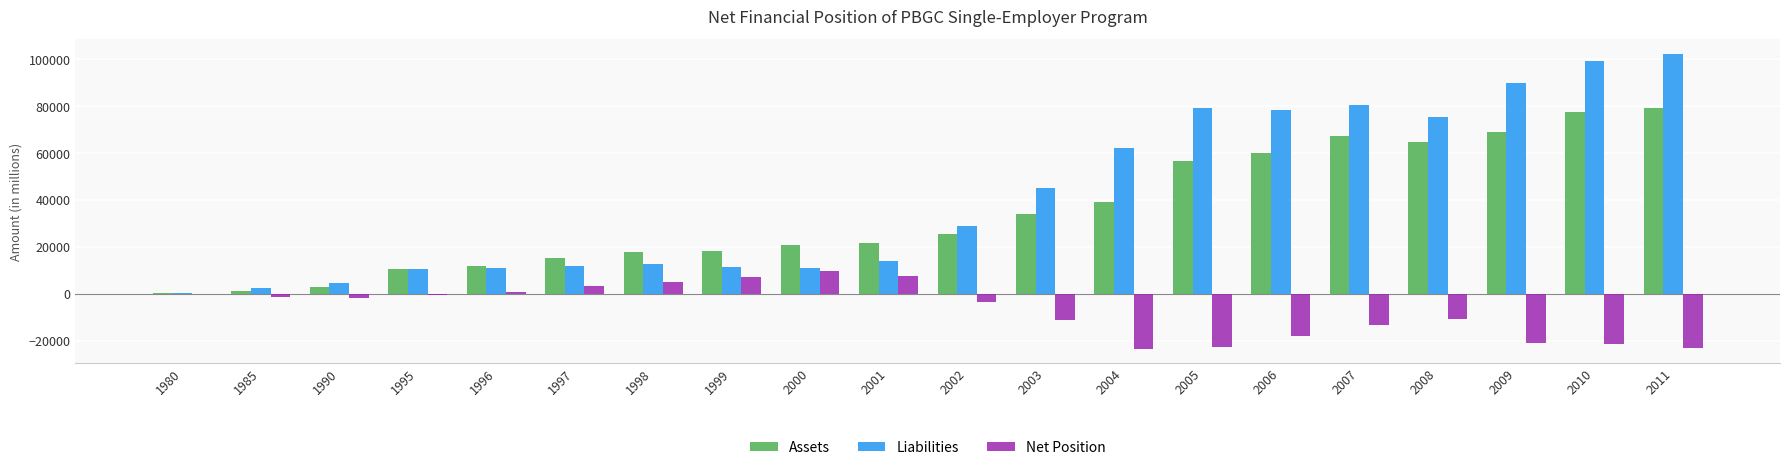

What is the approximate value of Net Position at 1985?

-1325.3